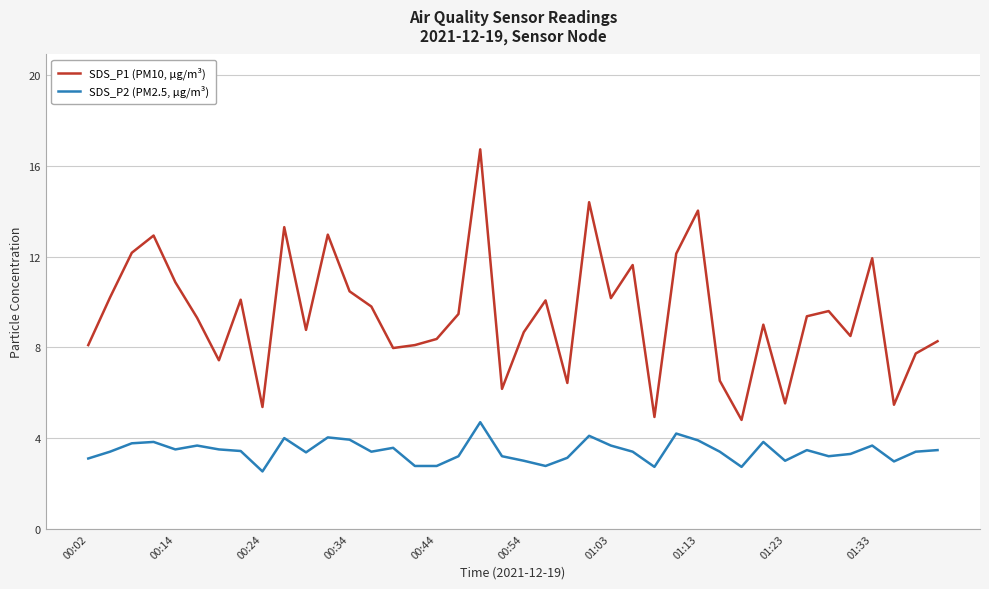

True or false: SDS_P2 (PM2.5, µg/m³) has more than 2 interior local peaks.

True